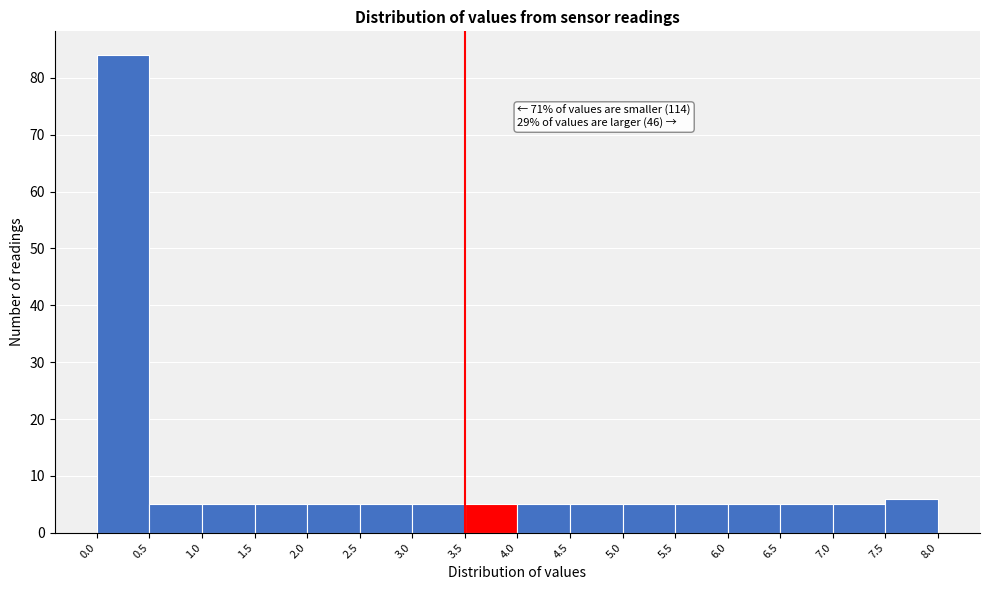

Which range on the x-axis has the tallest bar?

0.0 to 0.5